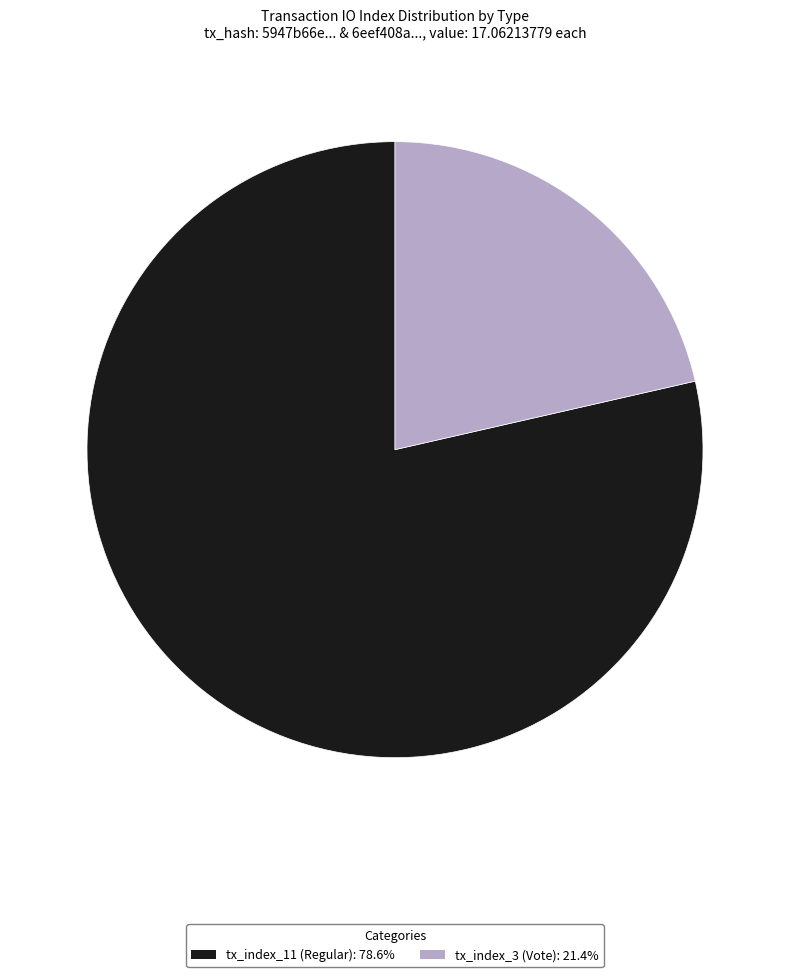

Which slice represents more than half of the pie?

tx_index_11 (Regular)